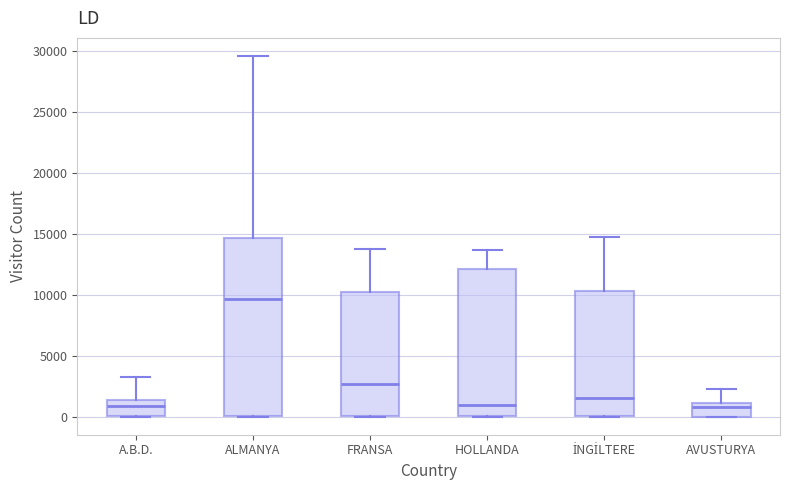

Comparing the boxes themselves (not the whiskers), which one is the tallest?

ALMANYA